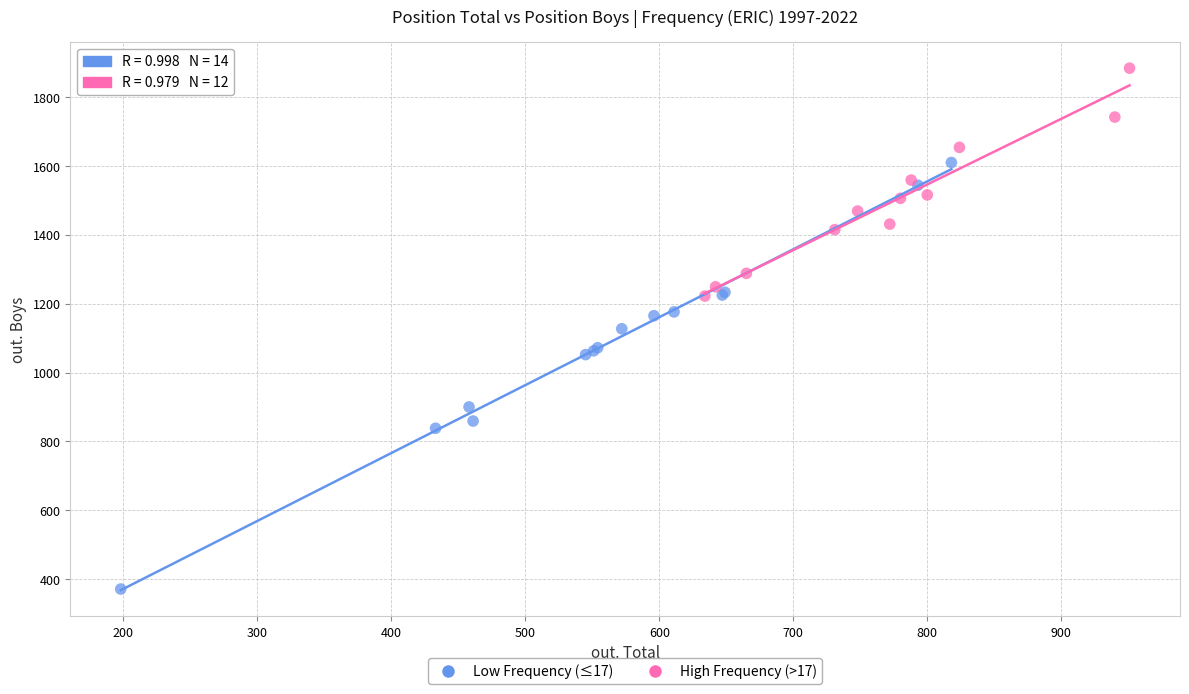

Which series has the largest Y range (max minus min)?

Low Frequency (≤17)